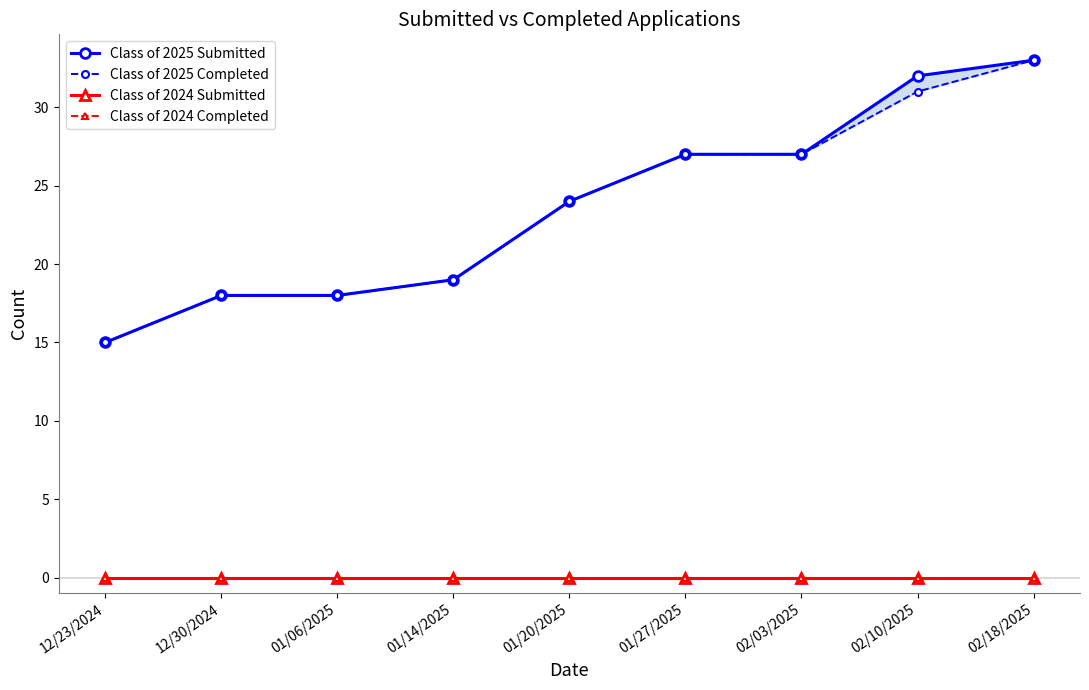

Does the chart have visible grid lines?

No